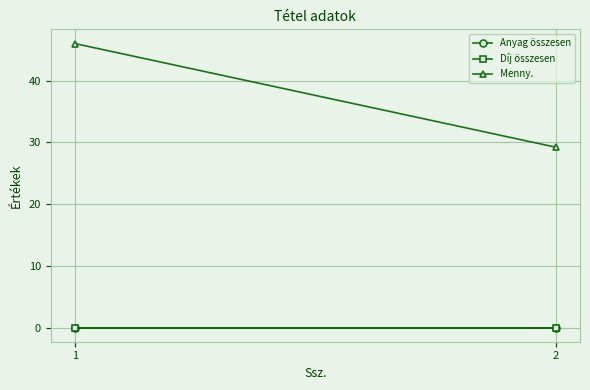

How many distinct data groups are displayed?

3